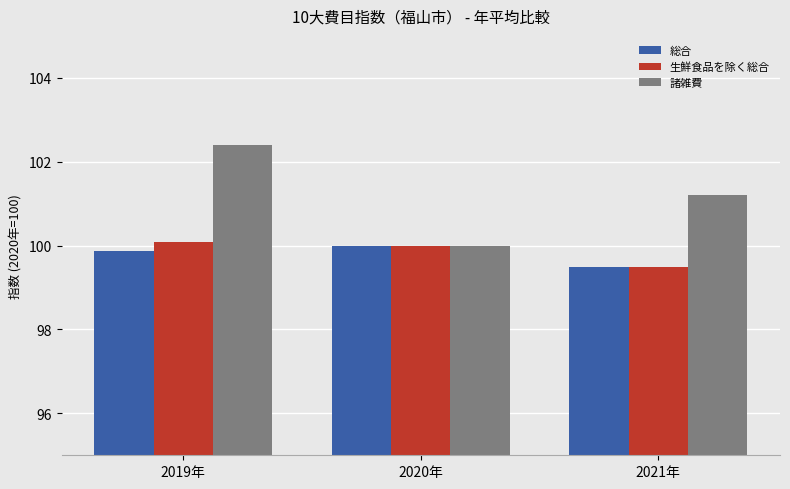

At which category is the sum across all series the highest?

2019年